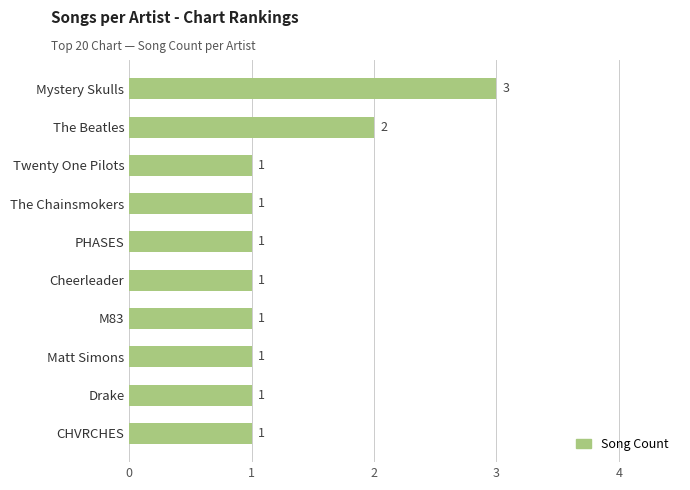

Reading bottom to top, what are all the values shown in this chart?

CHVRCHES=1	Drake=1	Matt Simons=1	M83=1	Cheerleader=1	PHASES=1	The Chainsmokers=1	Twenty One Pilots=1	The Beatles=2	Mystery Skulls=3